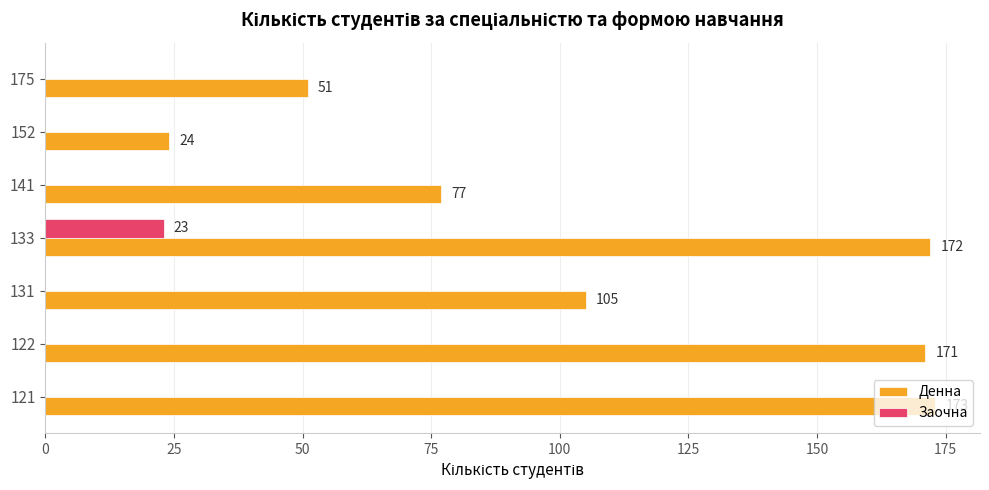

The value of Заочна at 122 is 13. True or false?

False